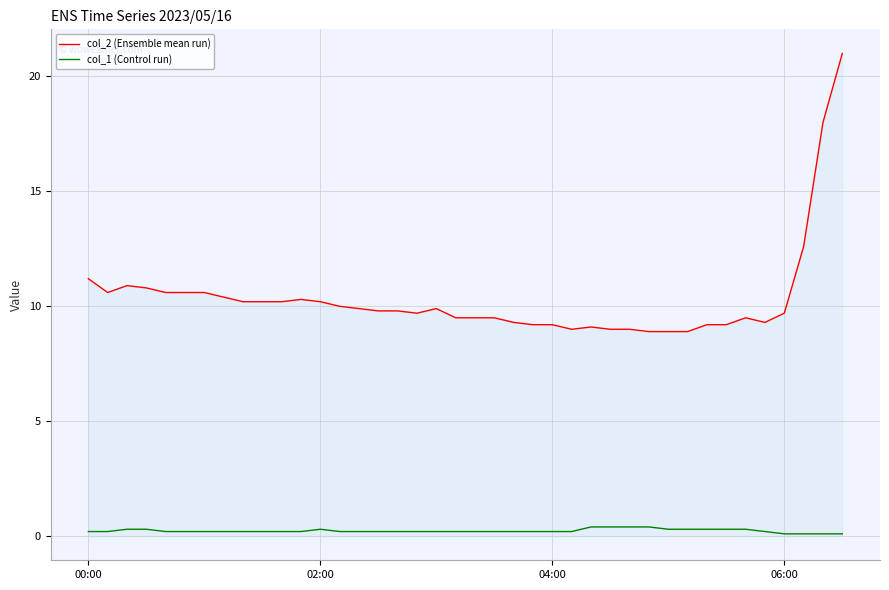

List the series in order of their peak value, lowest first.

col_1 (Control run), col_2 (Ensemble mean run)